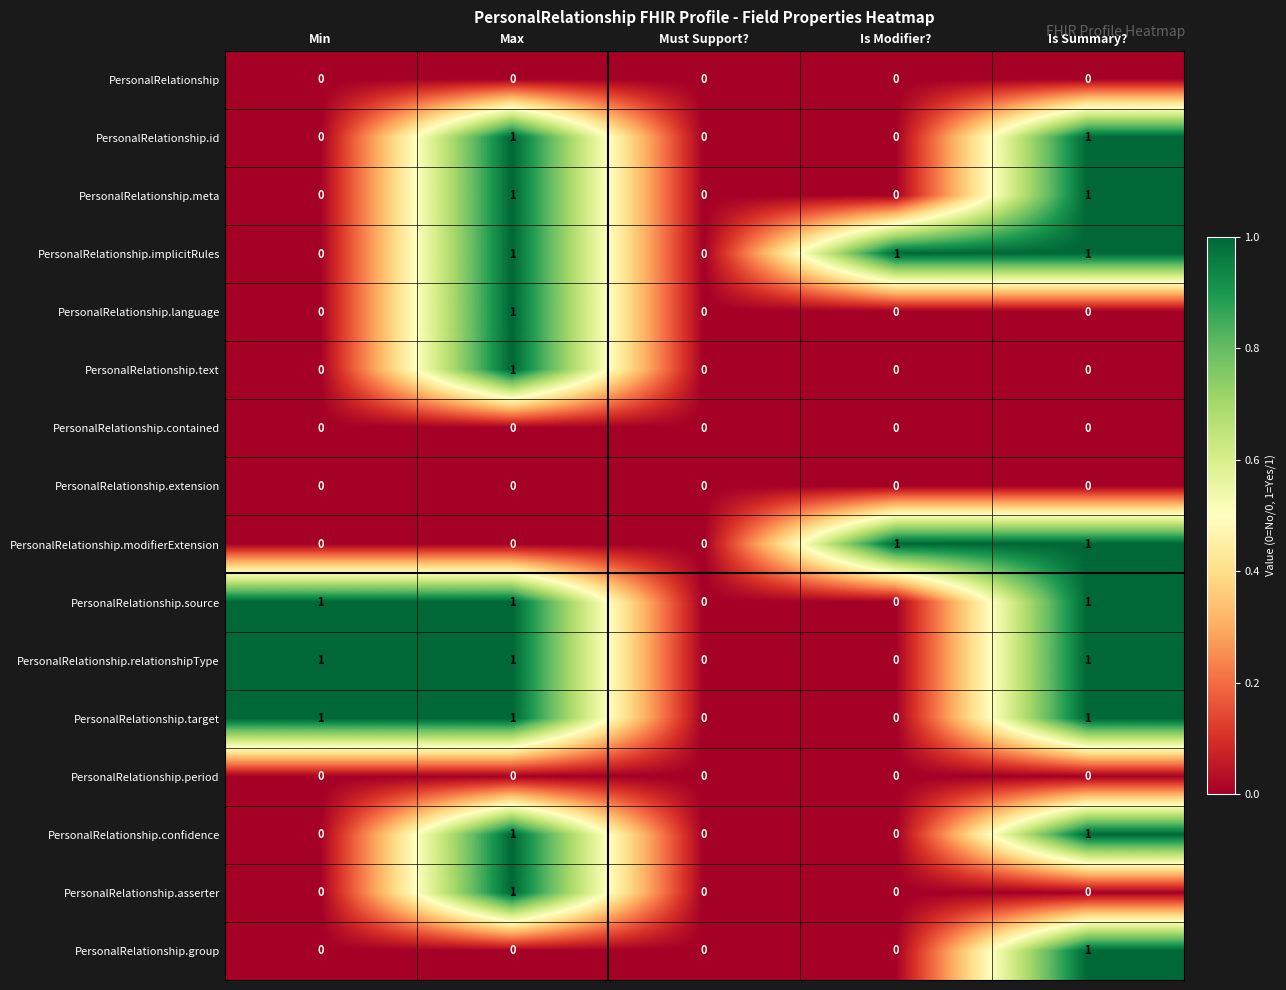

At which category is the sum across all series the highest?

Max